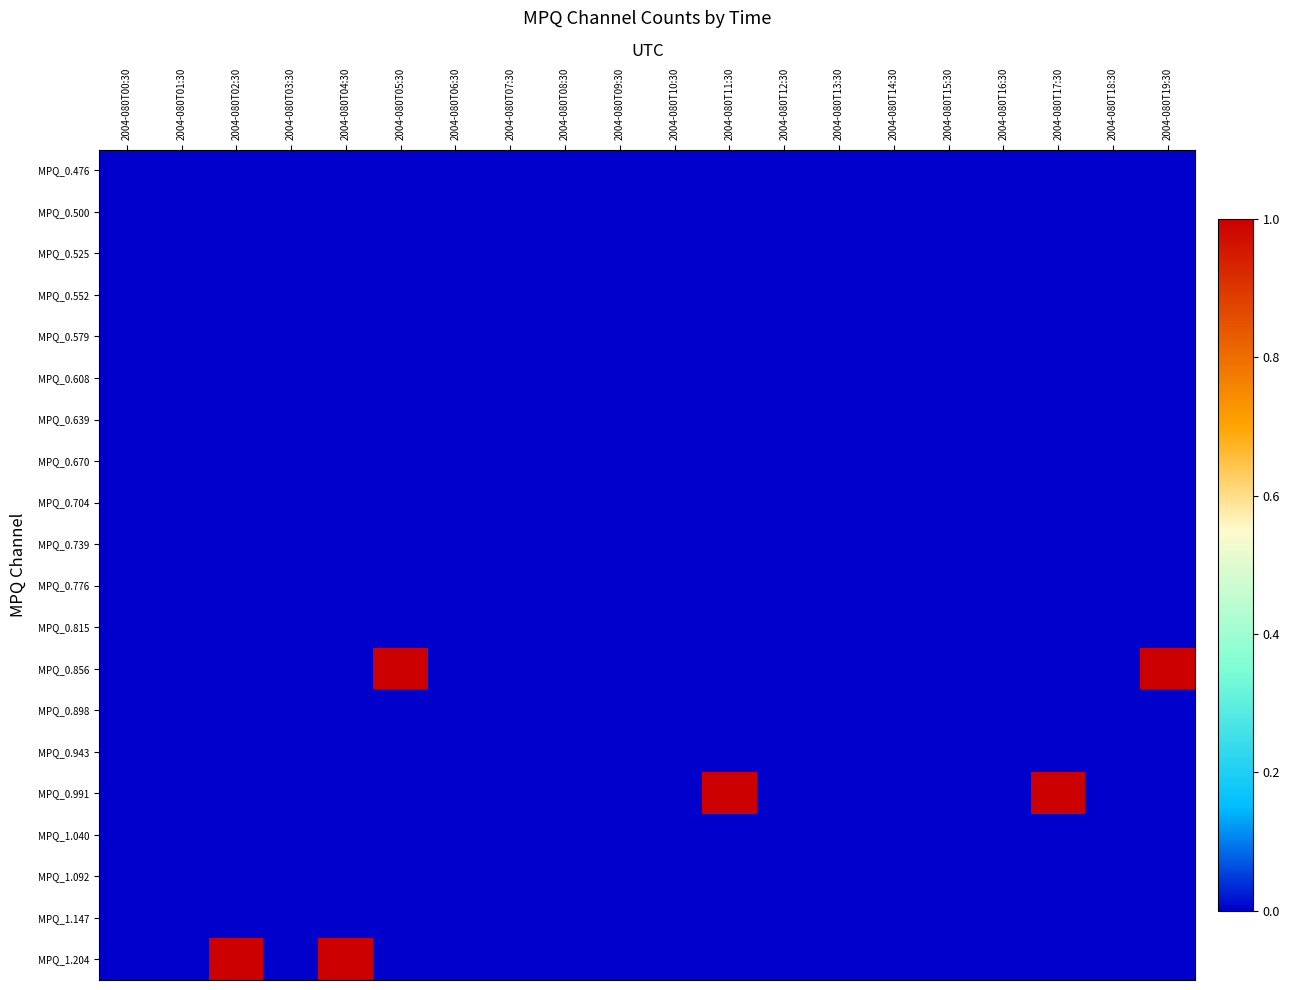

List the series in order of their peak value, lowest first.

MPQ_0.476, MPQ_0.500, MPQ_0.525, MPQ_0.552, MPQ_0.579, MPQ_0.608, MPQ_0.639, MPQ_0.670, MPQ_0.704, MPQ_0.739, MPQ_0.776, MPQ_0.815, MPQ_0.898, MPQ_0.943, MPQ_1.040, MPQ_1.092, MPQ_1.147, MPQ_0.856, MPQ_0.991, MPQ_1.204